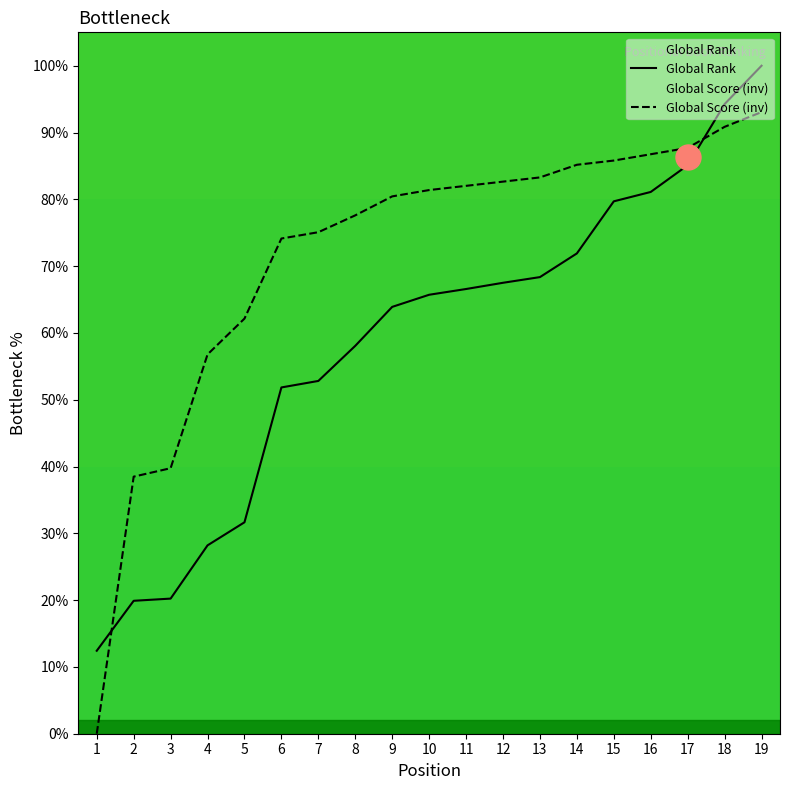

True or false: Global Rank has more than 2 interior local peaks.

False